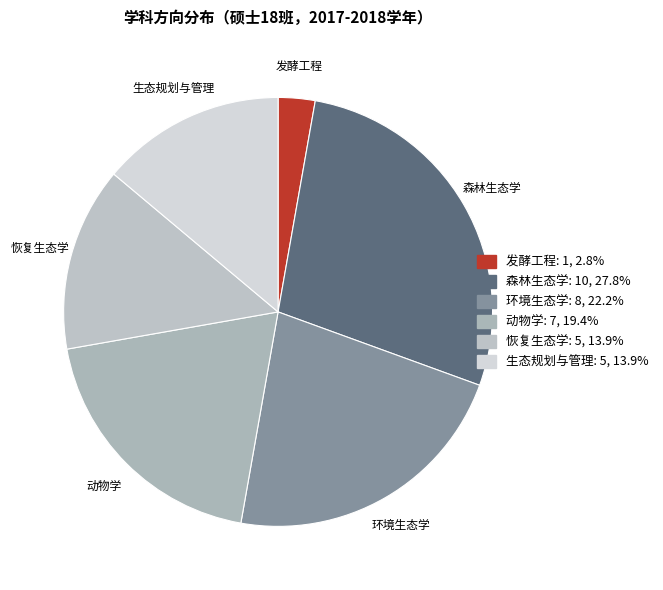

Does 森林生态学 account for over 50% of the chart?

No